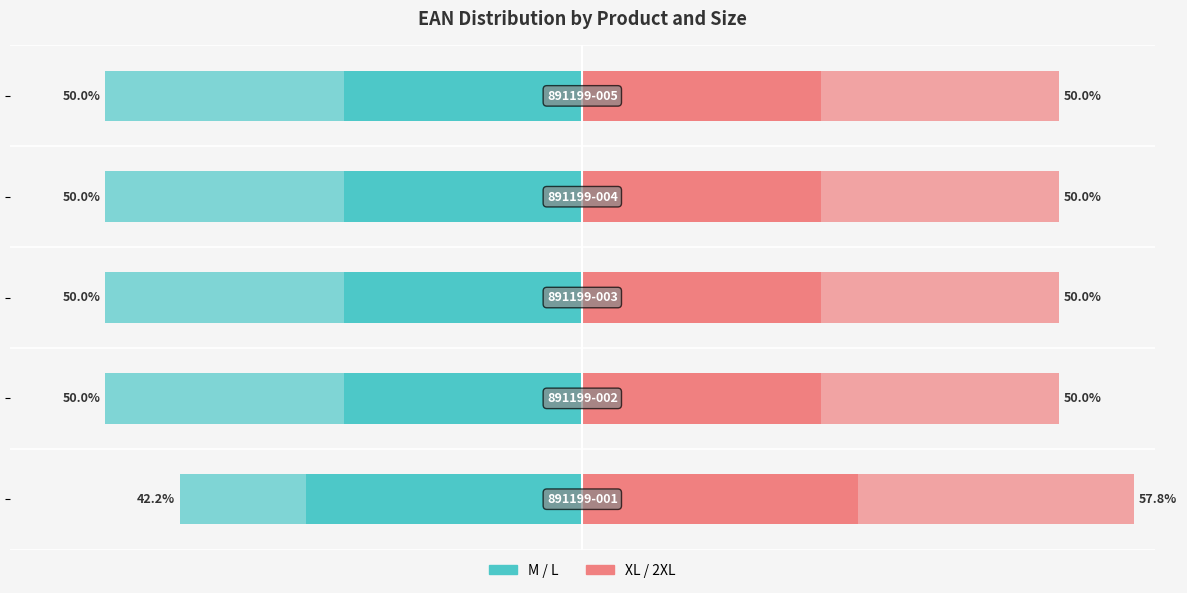

Between 20 and 0, which is larger?

20